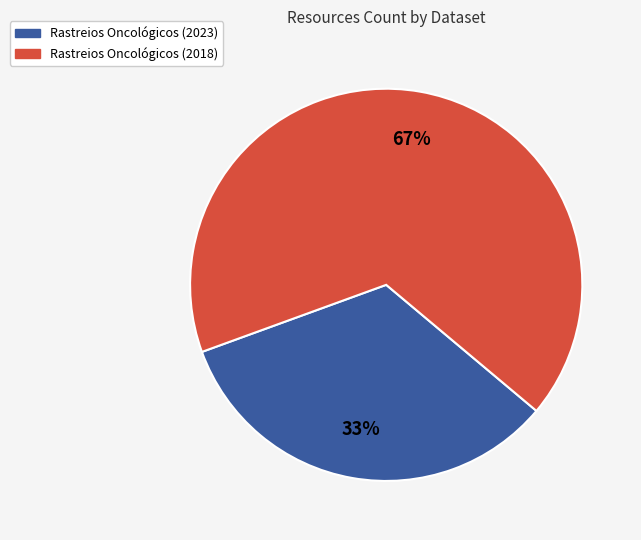

Does any single category account for the majority?

Yes